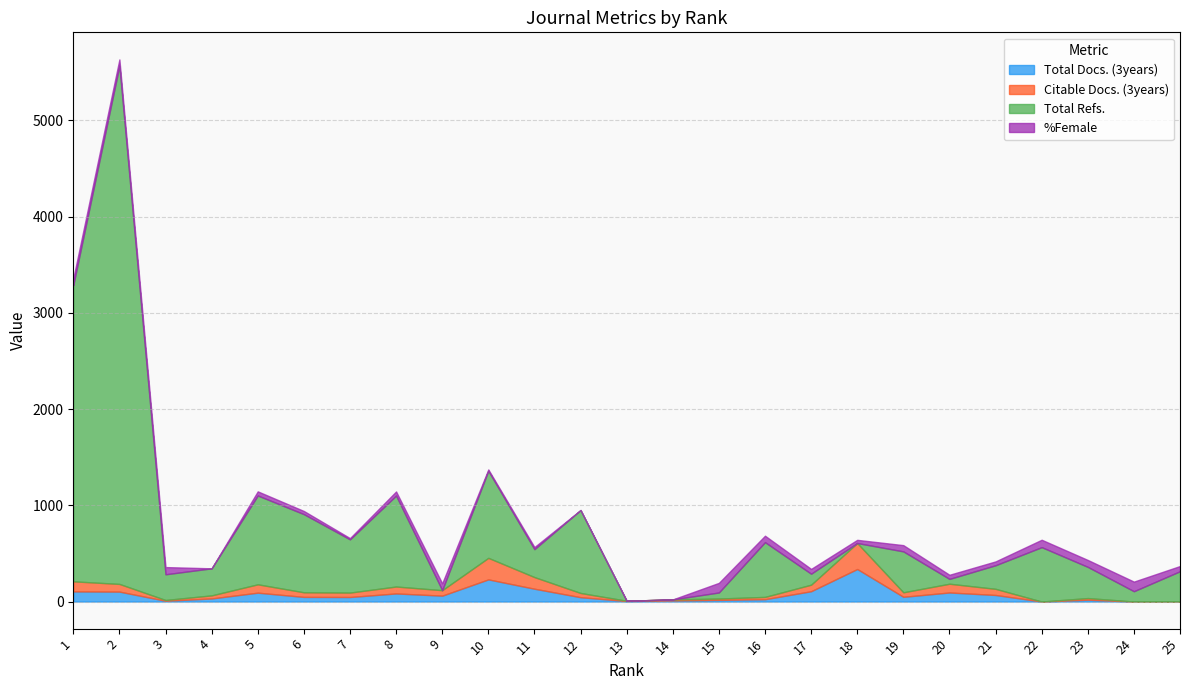

How many lines are shown in the chart?

4